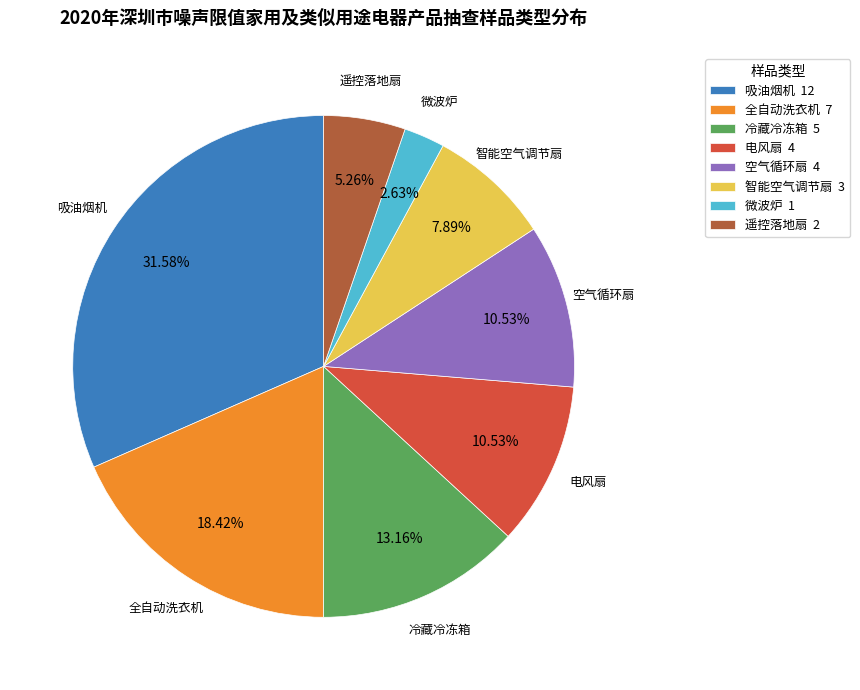

Is it true that 吸油烟机 is 32% of the pie?

True